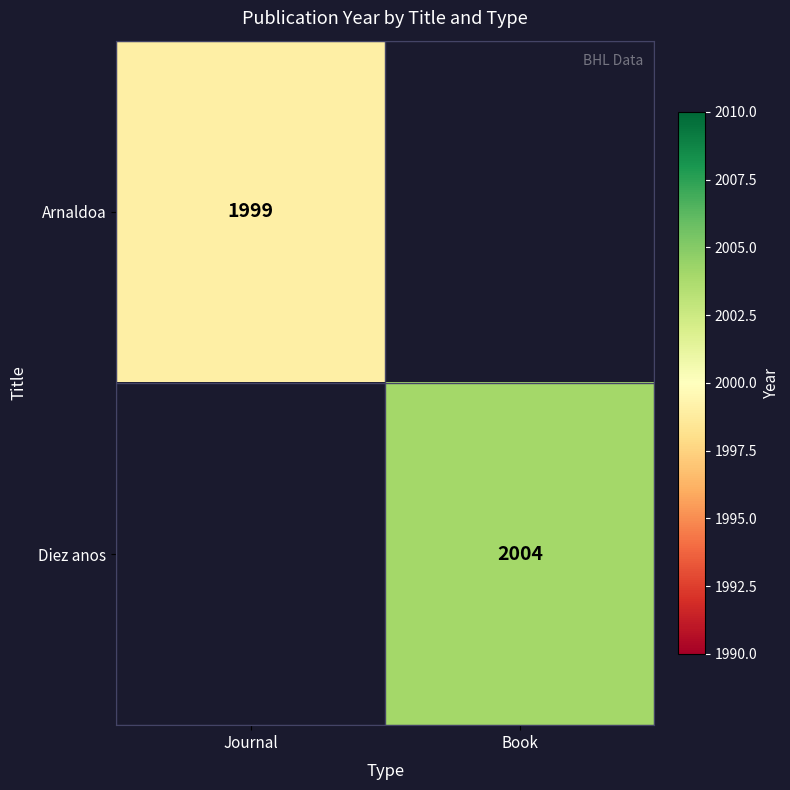

True or false: Arnaldoa has a value of 1999 at Journal.

True